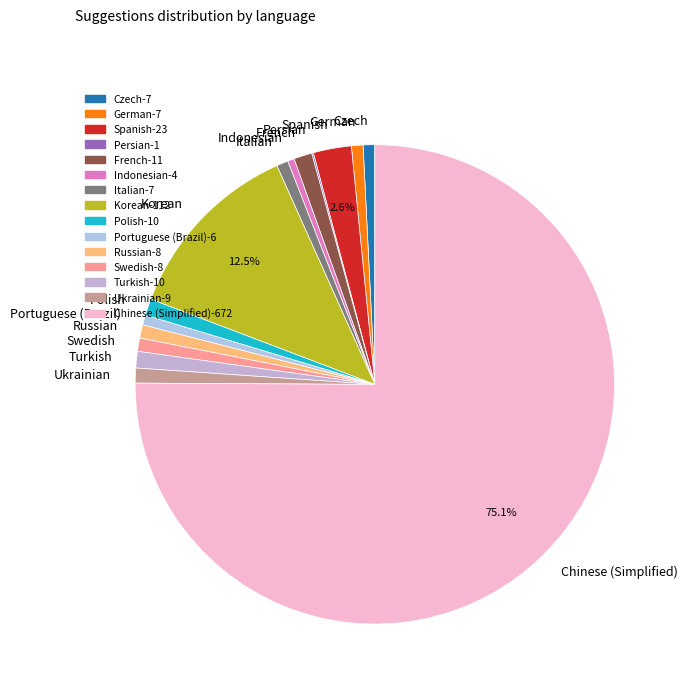

The Italian slice represents 1% of the pie. True or false?

True